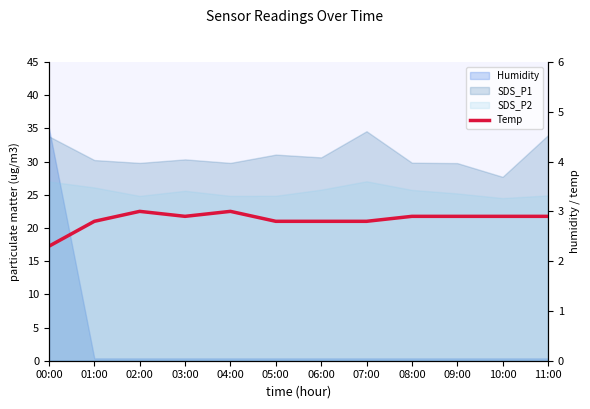

Where is the first local maximum?

02:00